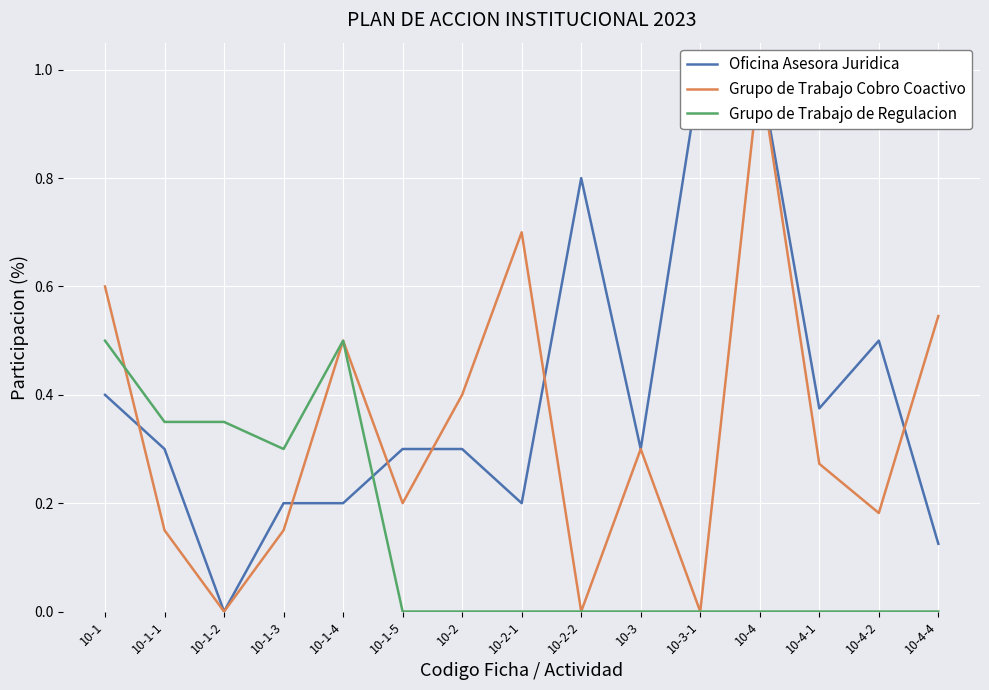

Rank the categories by Oficina Asesora Juridica value from lowest to highest.

10-1-2, 10-4-4, 10-1-3, 10-1-4, 10-2-1, 10-1-1, 10-1-5, 10-2, 10-3, 10-4-1, 10-1, 10-4-2, 10-2-2, 10-3-1, 10-4